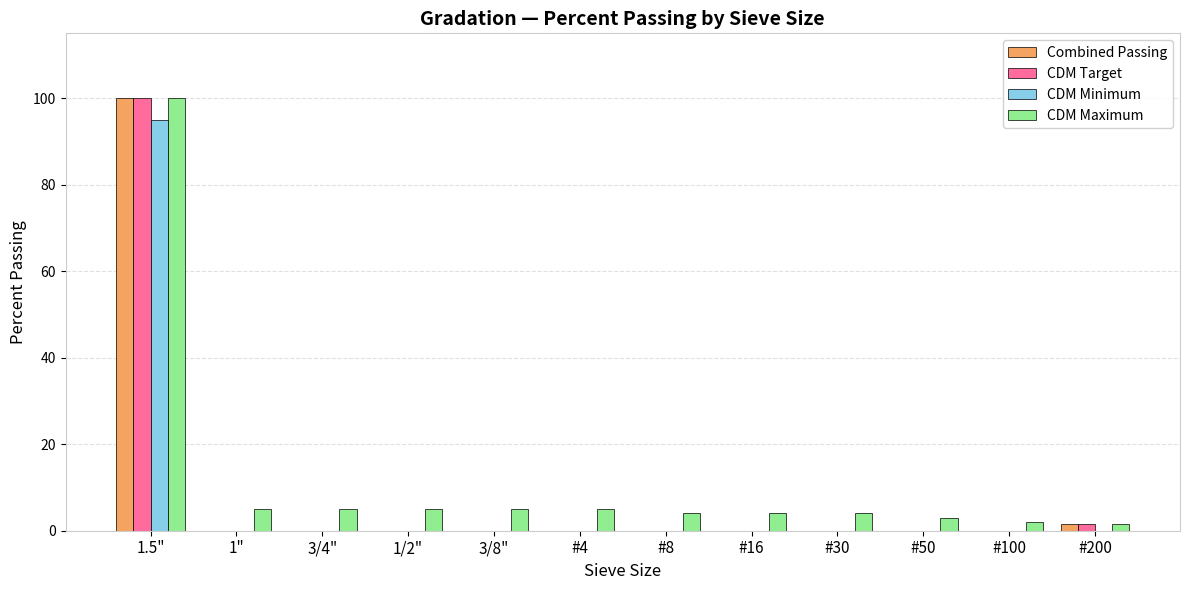

The CDM Maximum series shows 4.0 at #30. True or false?

True